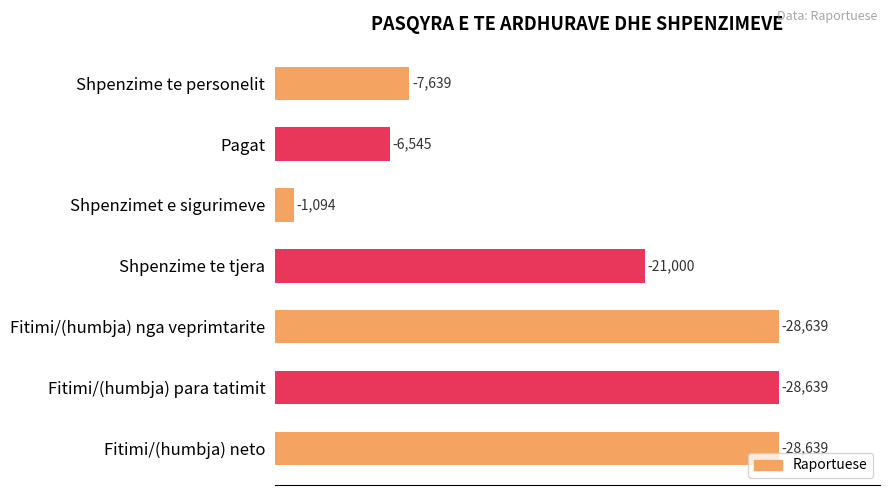

Does the chart contain any negative values?

No